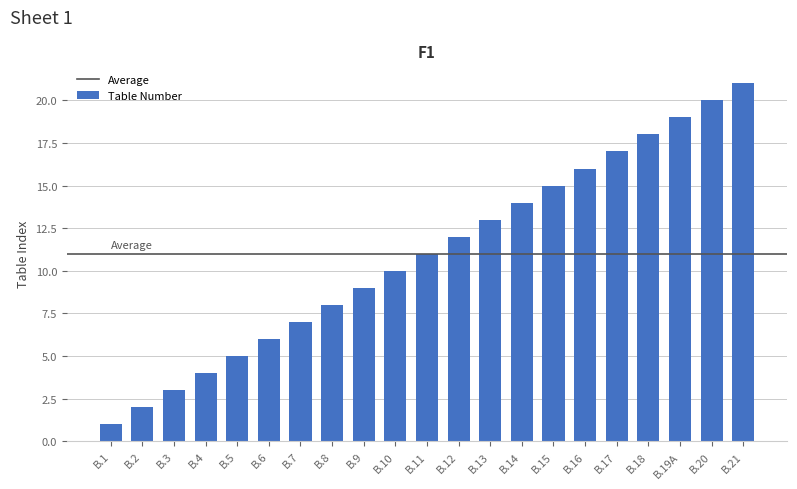

What is the maximum value shown in the chart?

21